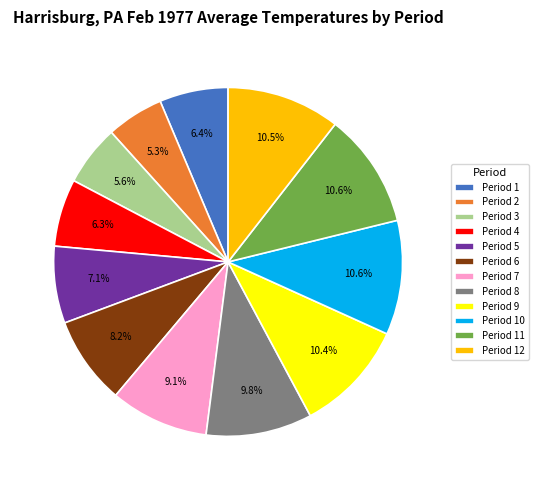

Count the number of slices in the pie.

12